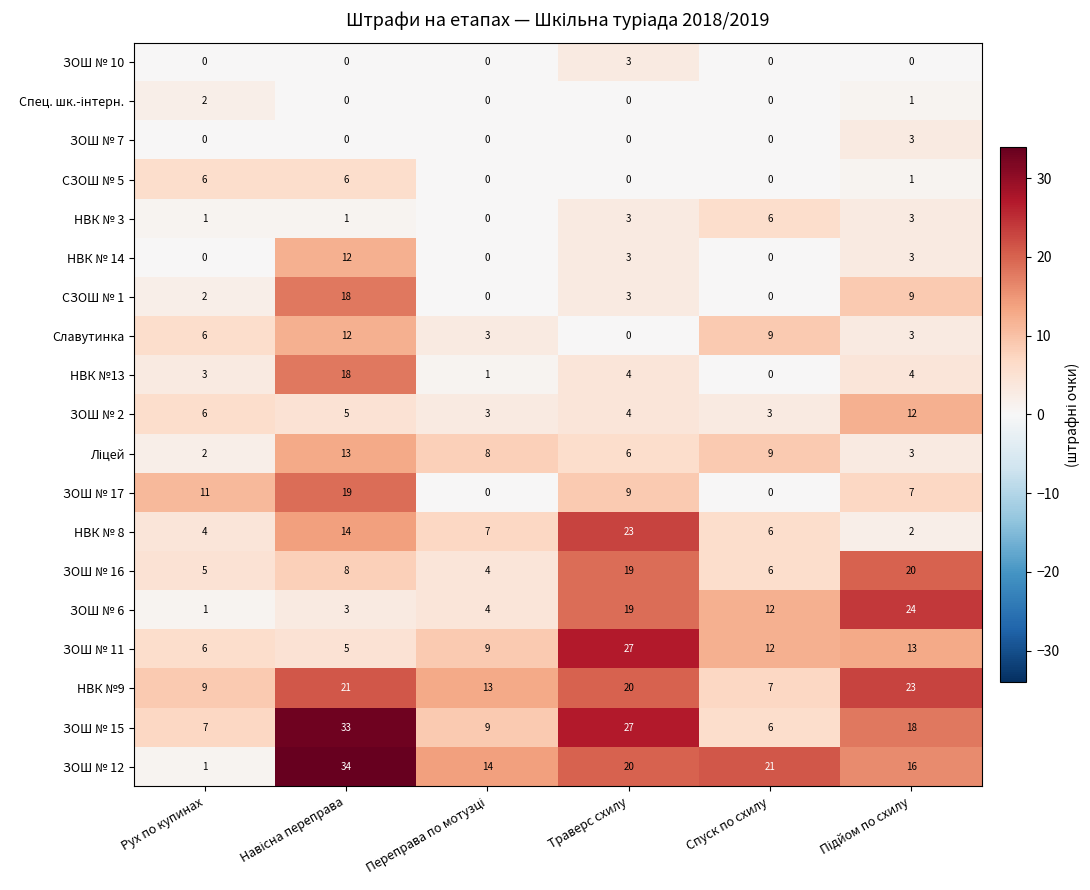

What is the greatest value displayed?

34